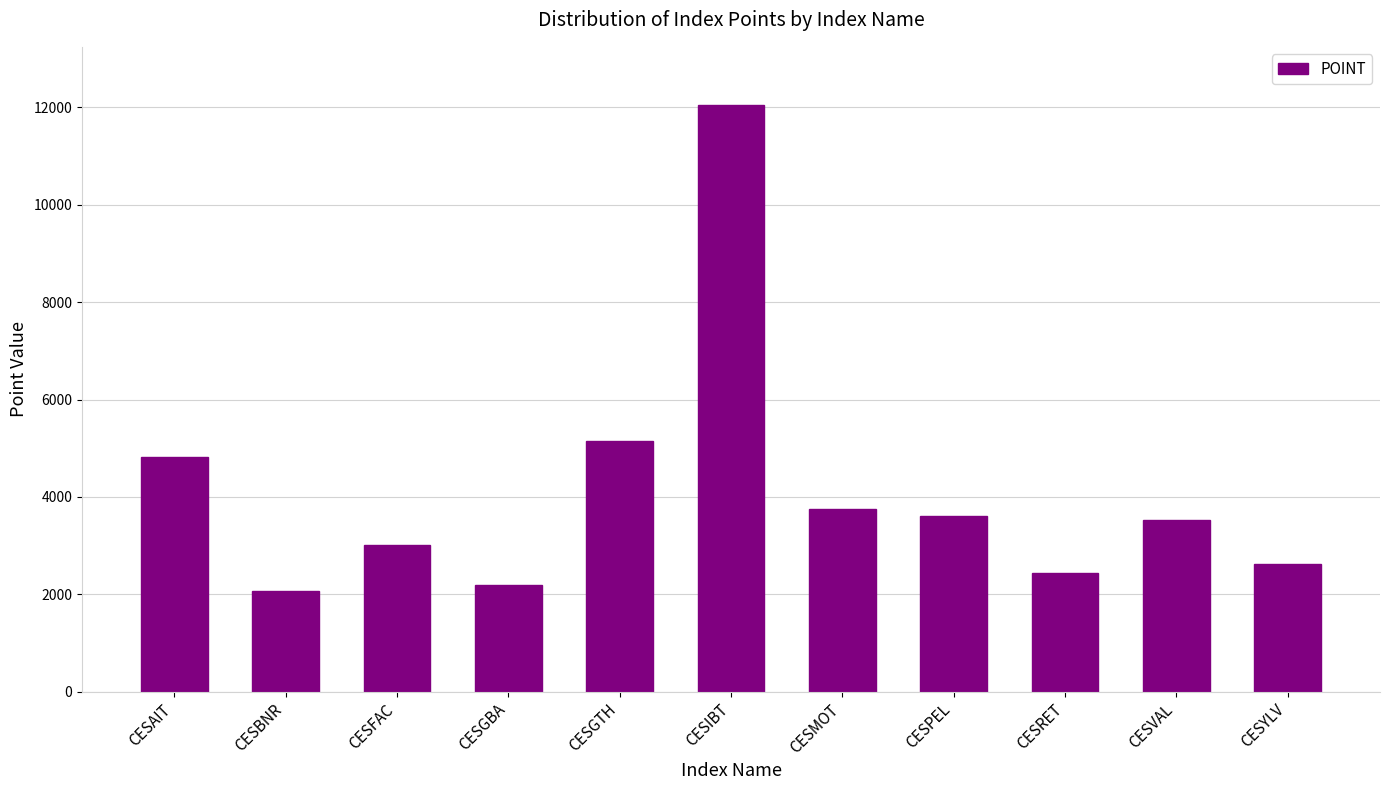

What is the change in value from CESGBA to CESVAL?

+1326.2